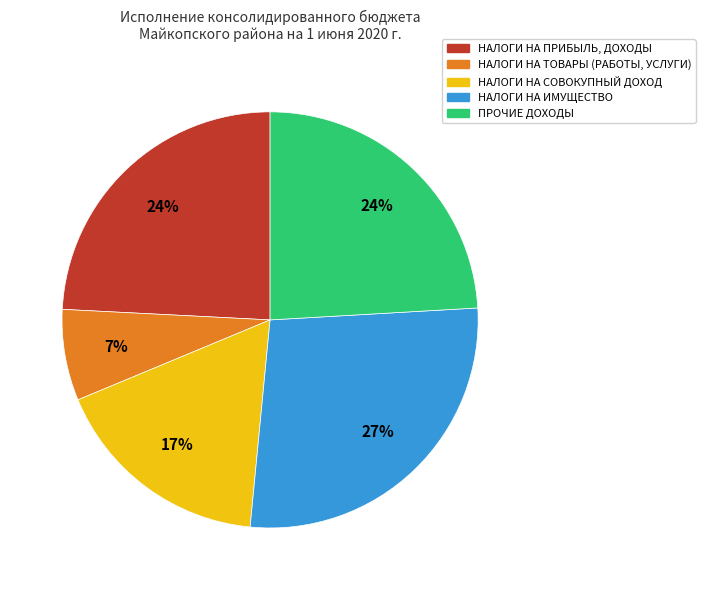

Between НАЛОГИ НА СОВОКУПНЫЙ ДОХОД and НАЛОГИ НА ТОВАРЫ (РАБОТЫ, УСЛУГИ), which is larger?

НАЛОГИ НА СОВОКУПНЫЙ ДОХОД